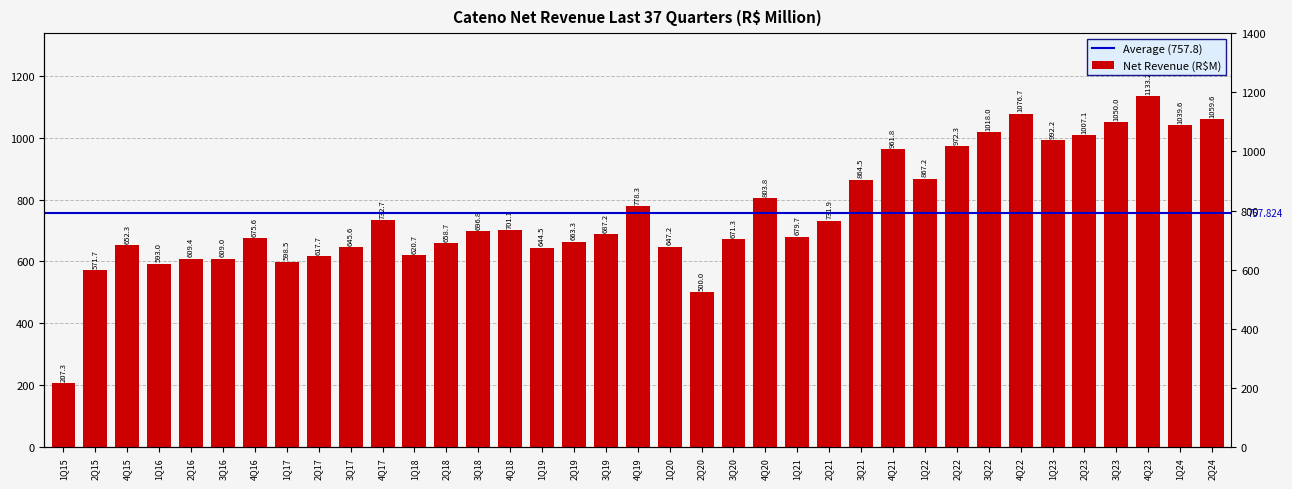

True or false: the data shows 995.8 at 4Q15.

False